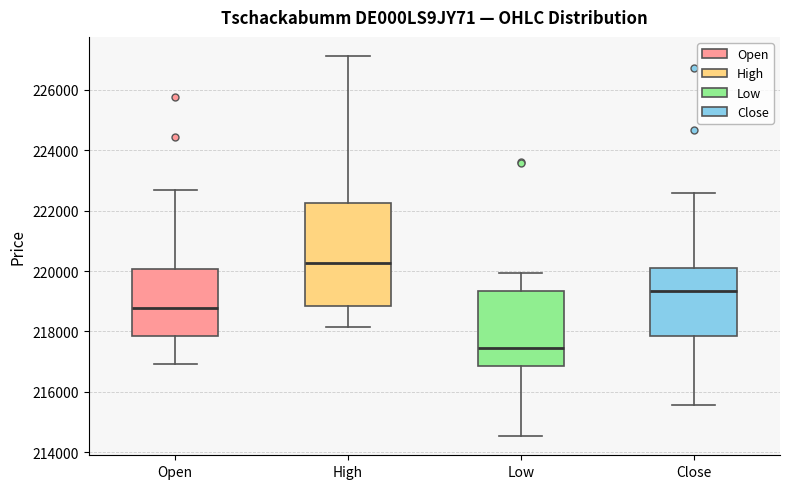

Reading left to right, read every box against the y-axis: the position of its median line, the range the box covers, and the ends of its whiskers. The values are not printed on the chart, so give them approximately, as read against the axis.

Open: median 218800, box 217800 to 220000, whiskers 217000 to 222600
High: median 220200, box 218800 to 222200, whiskers 218200 to 227200
Low: median 217400, box 216800 to 219400, whiskers 214600 to 220000
Close: median 219400, box 217800 to 220200, whiskers 215600 to 222600